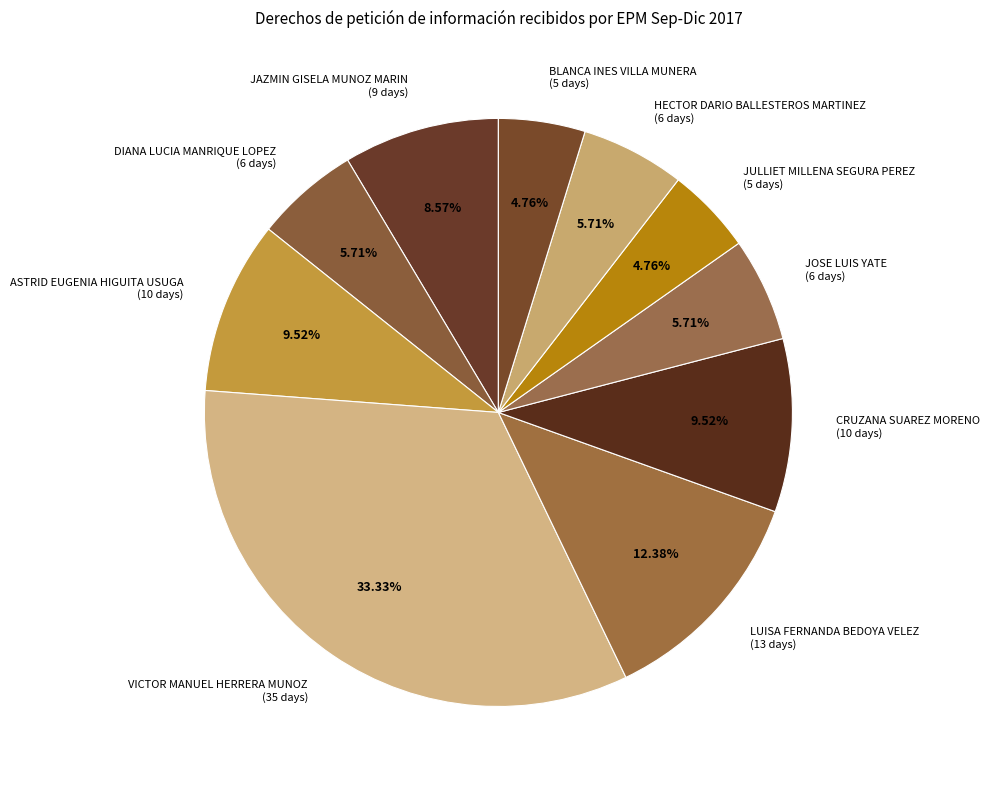

Between JULLIET MILLENA SEGURA PEREZ and LUISA FERNANDA BEDOYA VELEZ, which is larger?

LUISA FERNANDA BEDOYA VELEZ